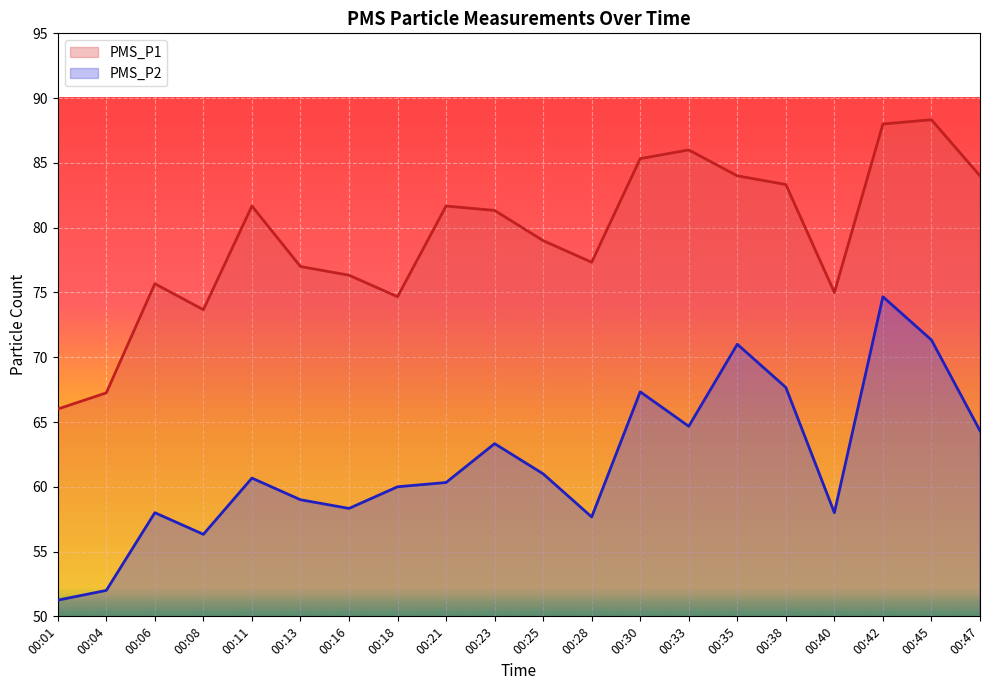

What is the sum of all PMS_P2 values?

1236.9